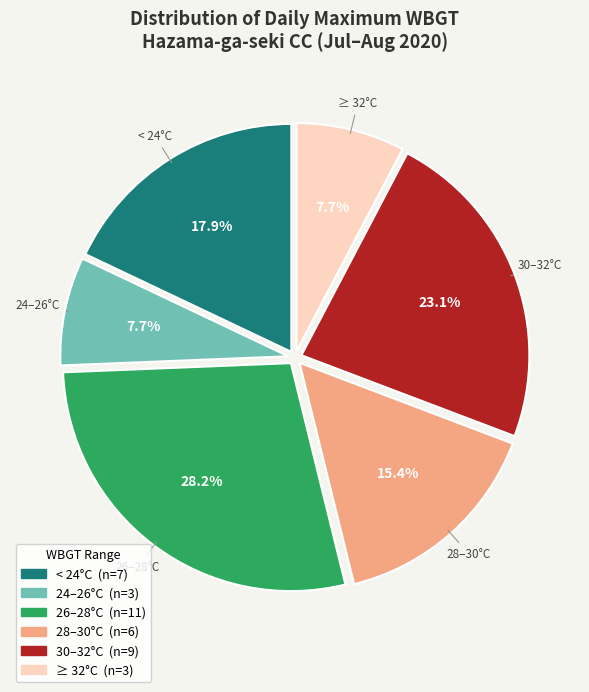

To the nearest percent, what is the difference between the largest and smallest slice percentages?

21%